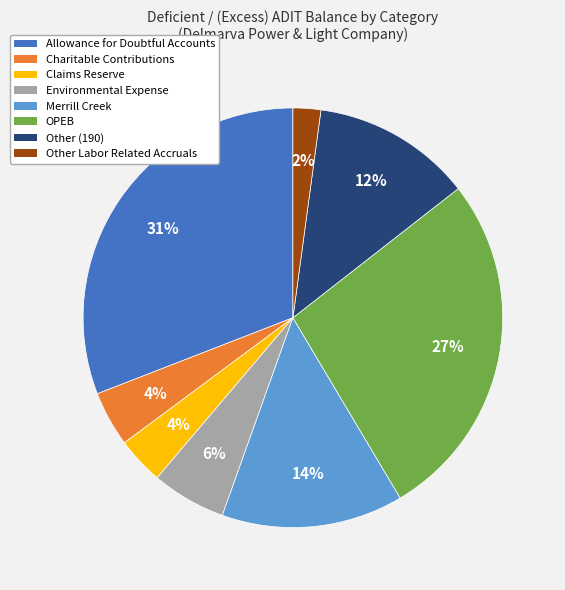

Which category has the biggest portion of the pie?

Allowance for Doubtful Accounts